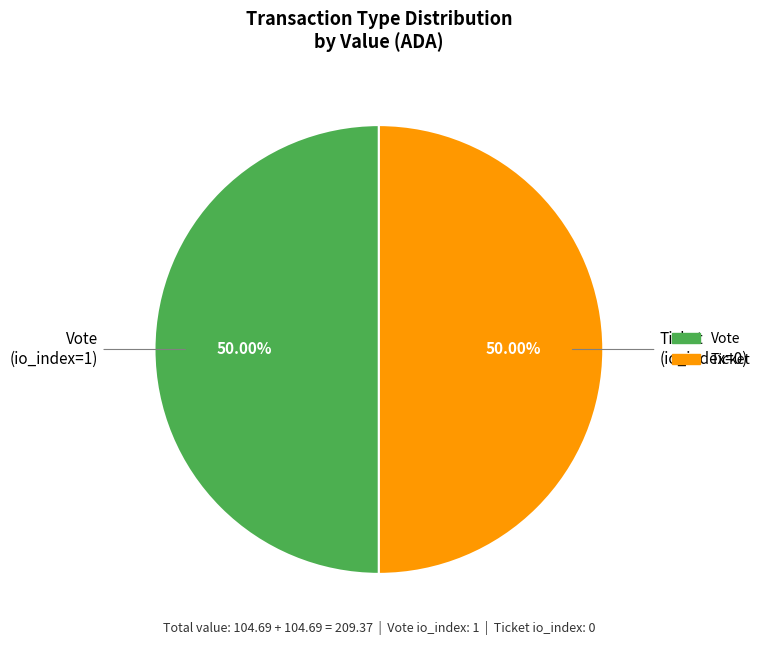

Count the number of slices in the pie.

2